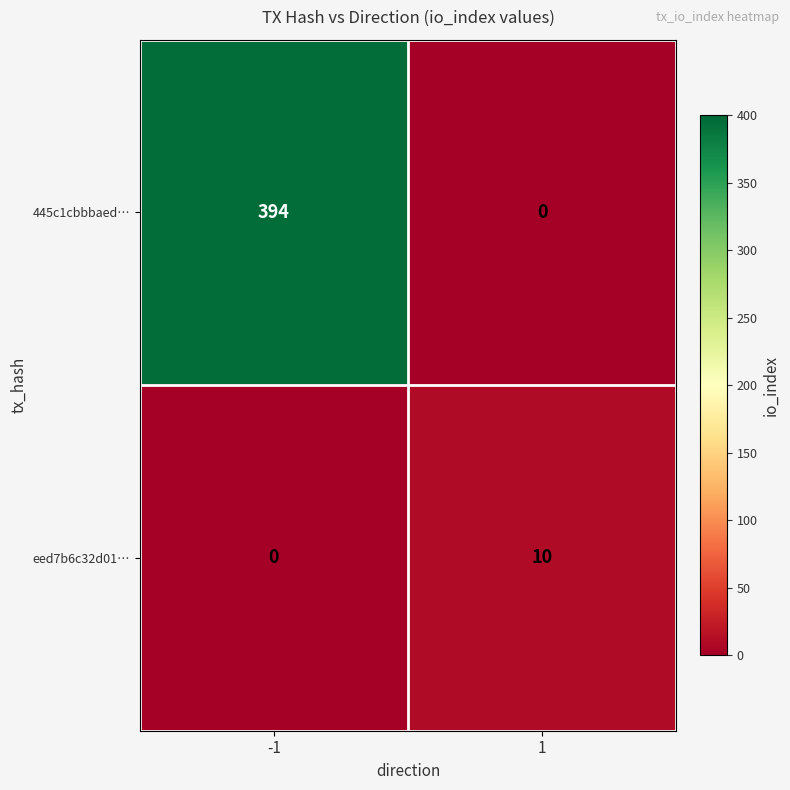

Which series has the widest spread of values?

445c1cbbbaed…